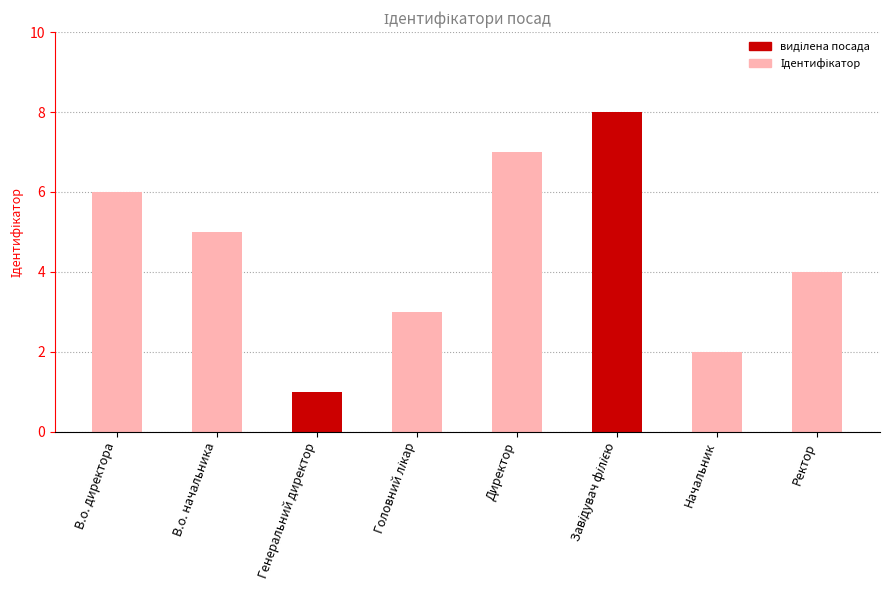

What is the greatest value displayed?

8